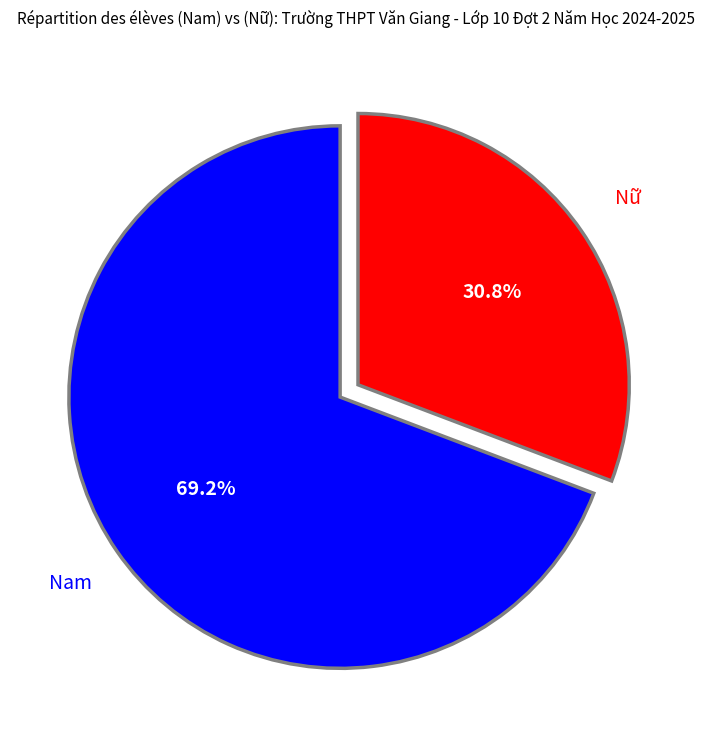

Rank the categories by value from highest to lowest.

Nam, Nữ